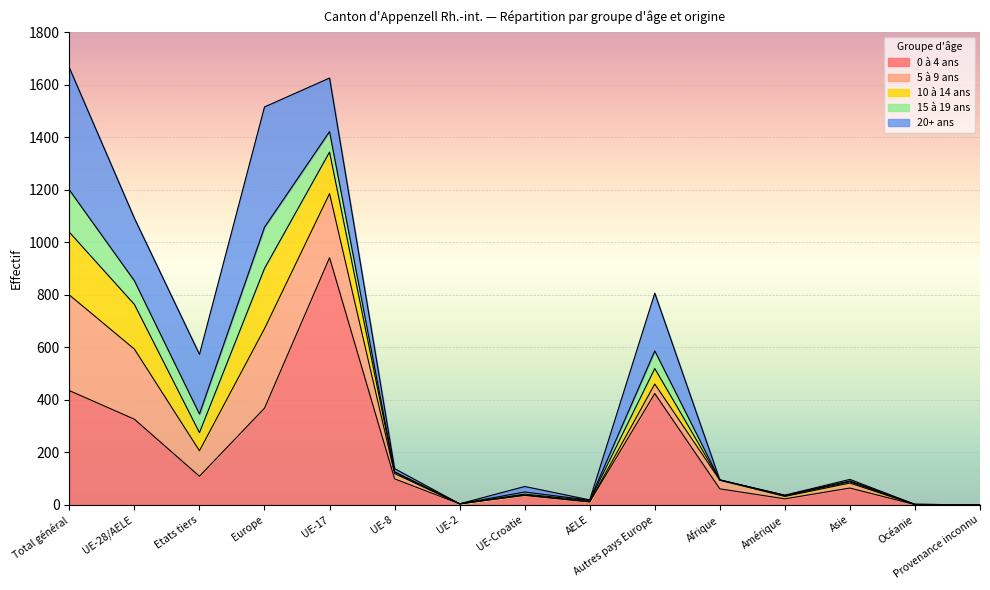

Is it true that 10 à 14 ans equals 89 at UE-2?

False